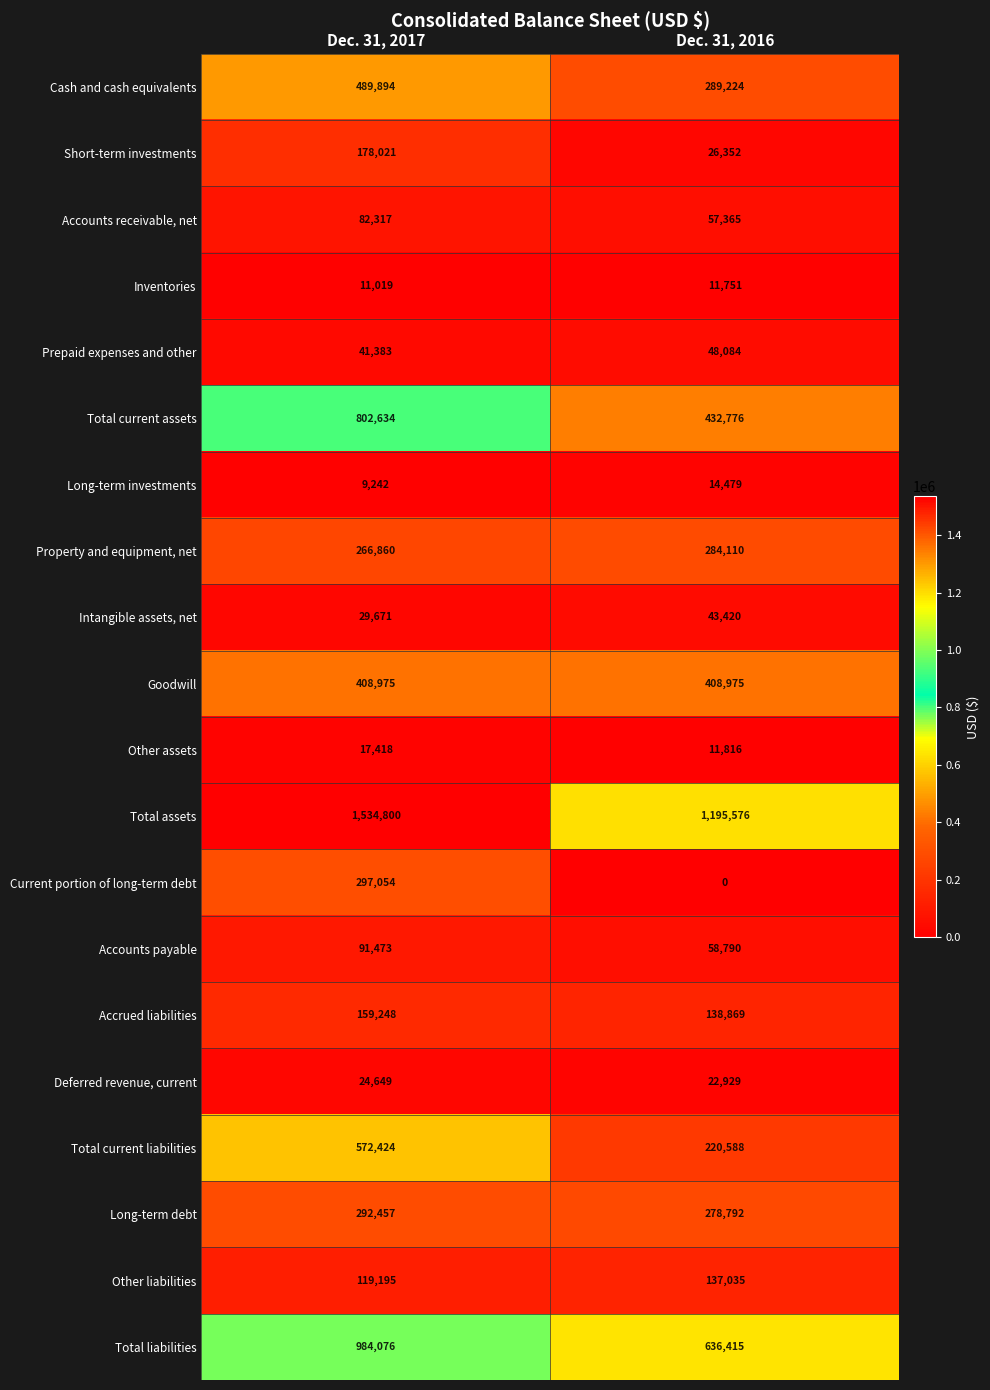

Which category has the highest value across all series?

Dec. 31, 2017